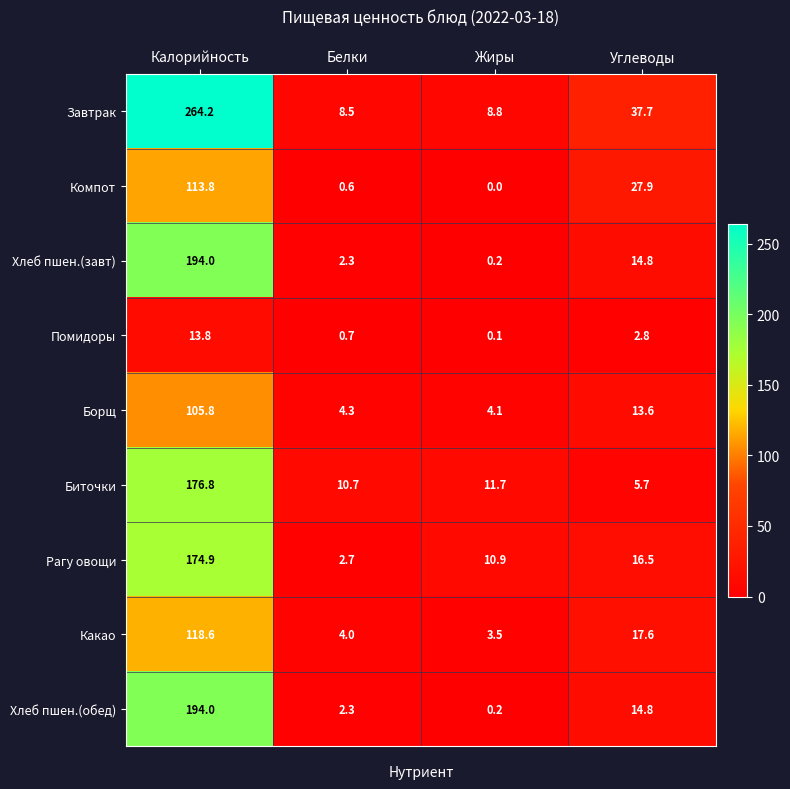

Which category has the highest value in the Борщ series?

Калорийность